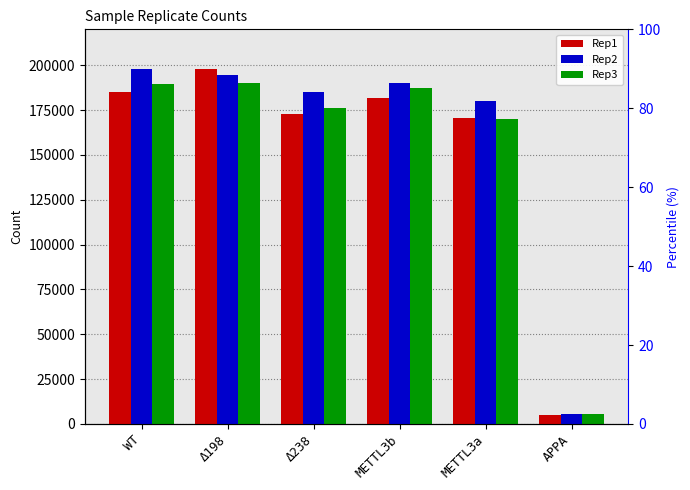

Which series has the widest spread of values?

Rep1